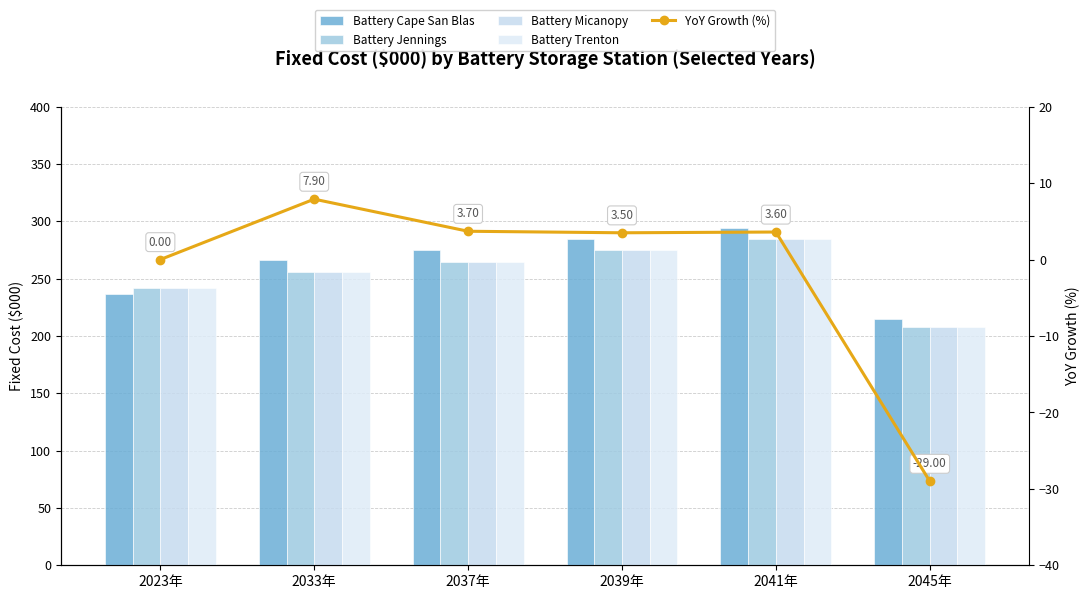

What is the difference between the maximum and second lowest values in the Battery Trenton series?

43.0